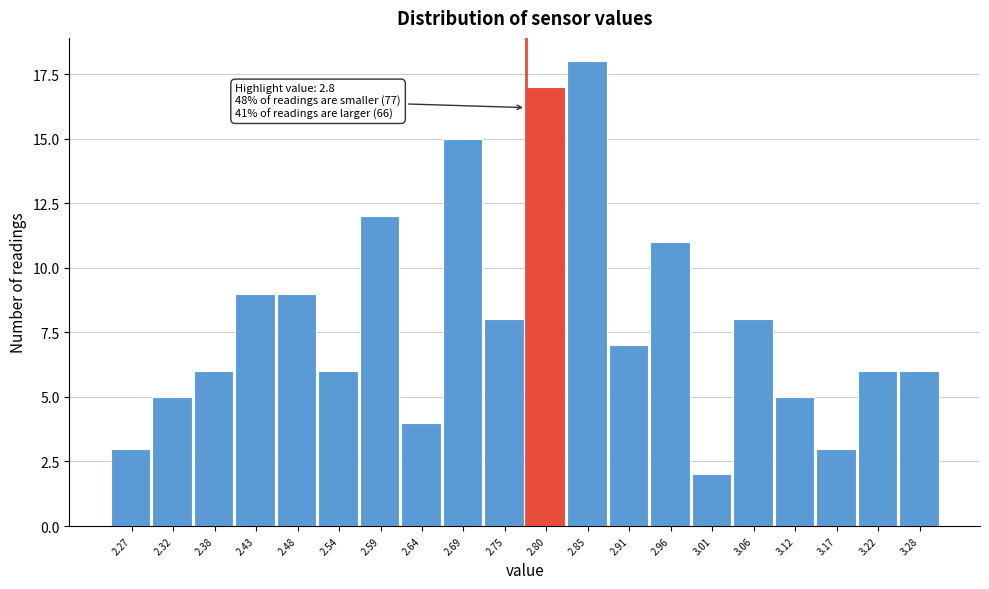

Reading left to right, what are all the values shown in this chart?

3	5	6	9	9	6	12	4	15	8	17	18	7	11	2	8	5	3	6	6